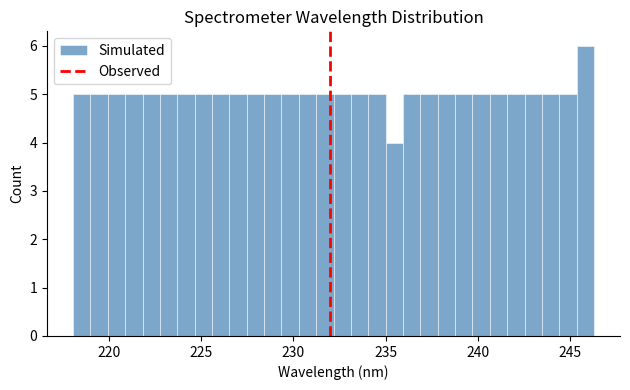

Read against the x-axis, roughly where is the centre of the tallest bar?

246.0